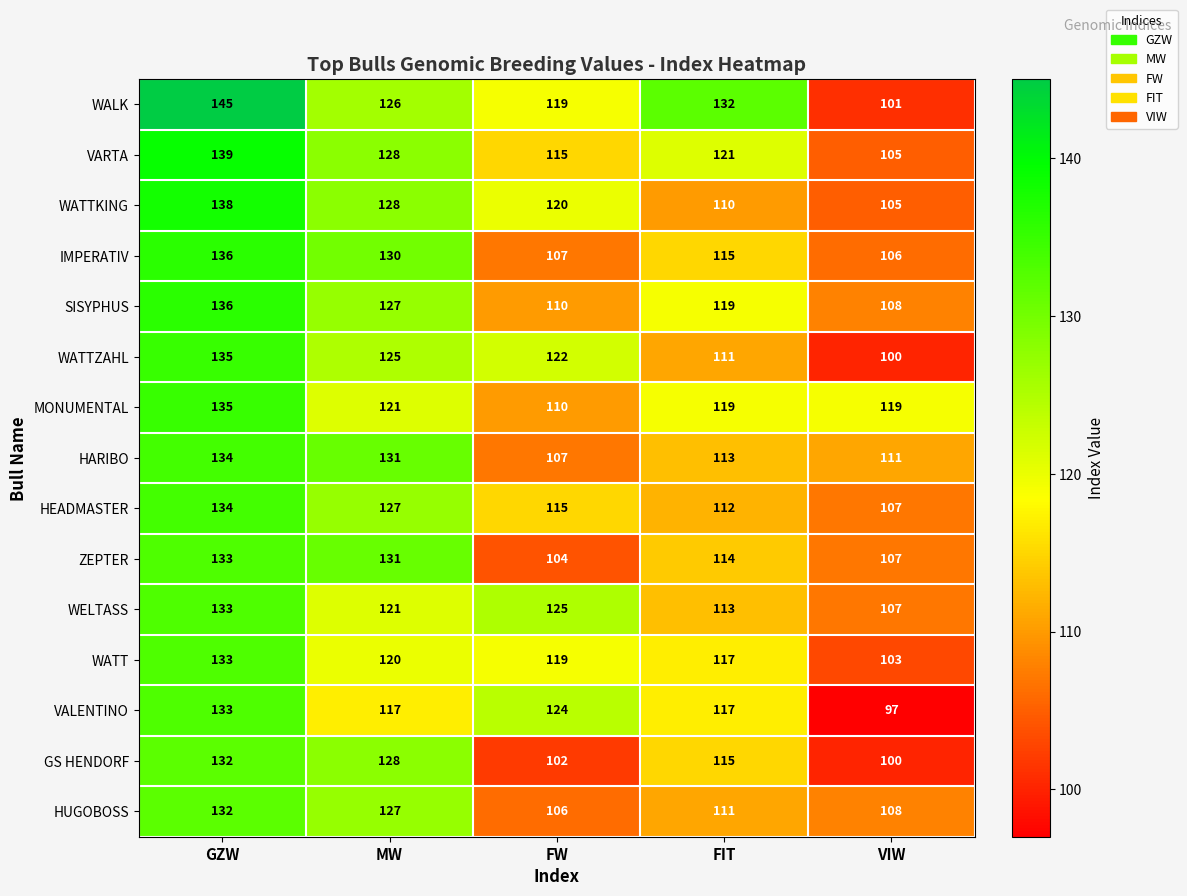

What is the difference between the second highest and second lowest values in the SISYPHUS series?

17